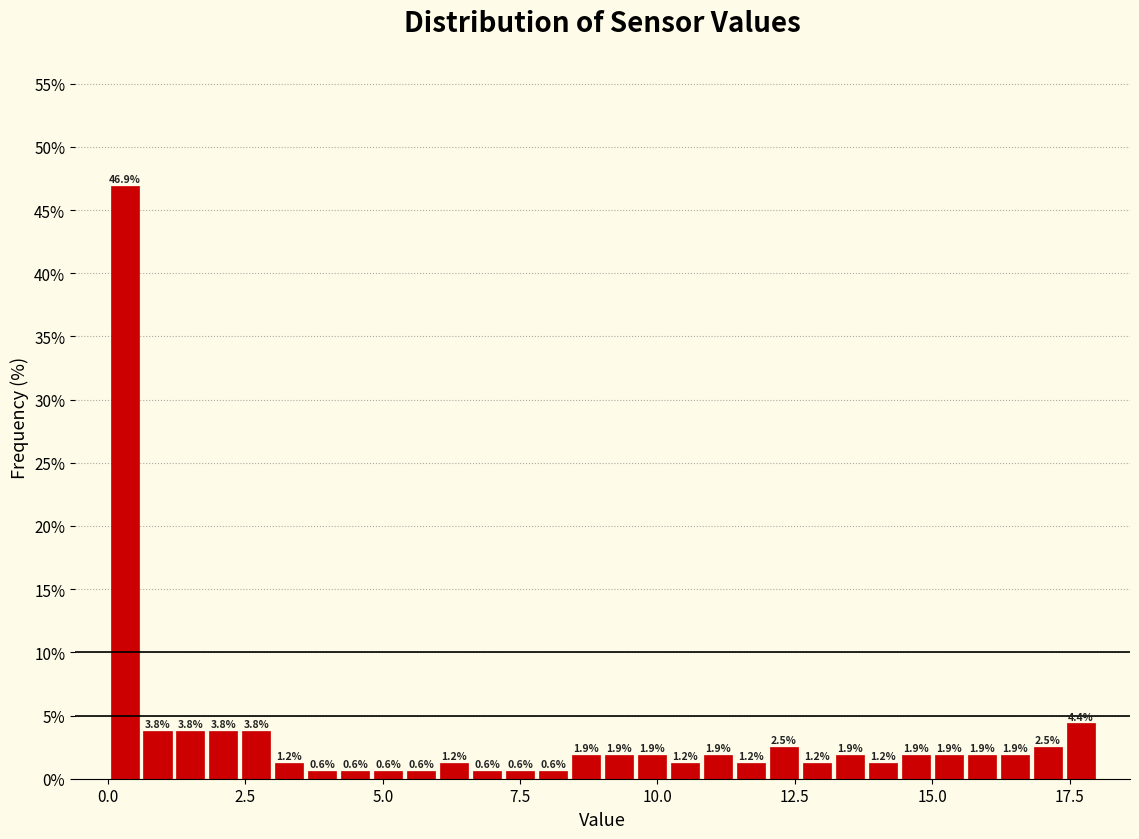

Read against the x-axis, roughly where is the centre of the tallest bar?

0.5